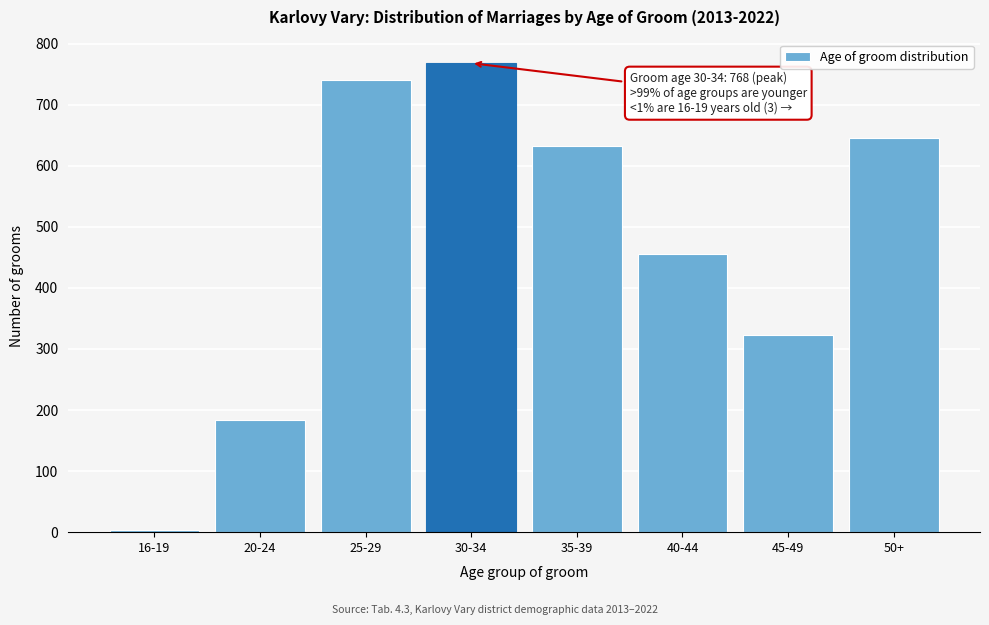

Reading left to right, list all the values displayed in this chart.

3	183	740	768	633	456	323	645